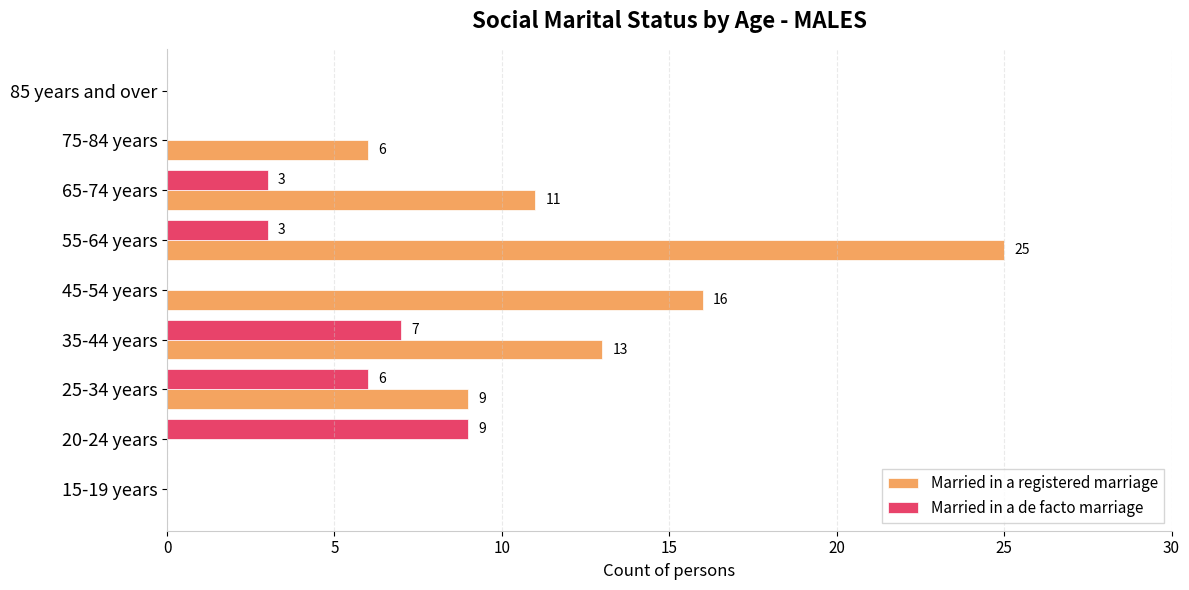

Count the number of categories in the chart.

9